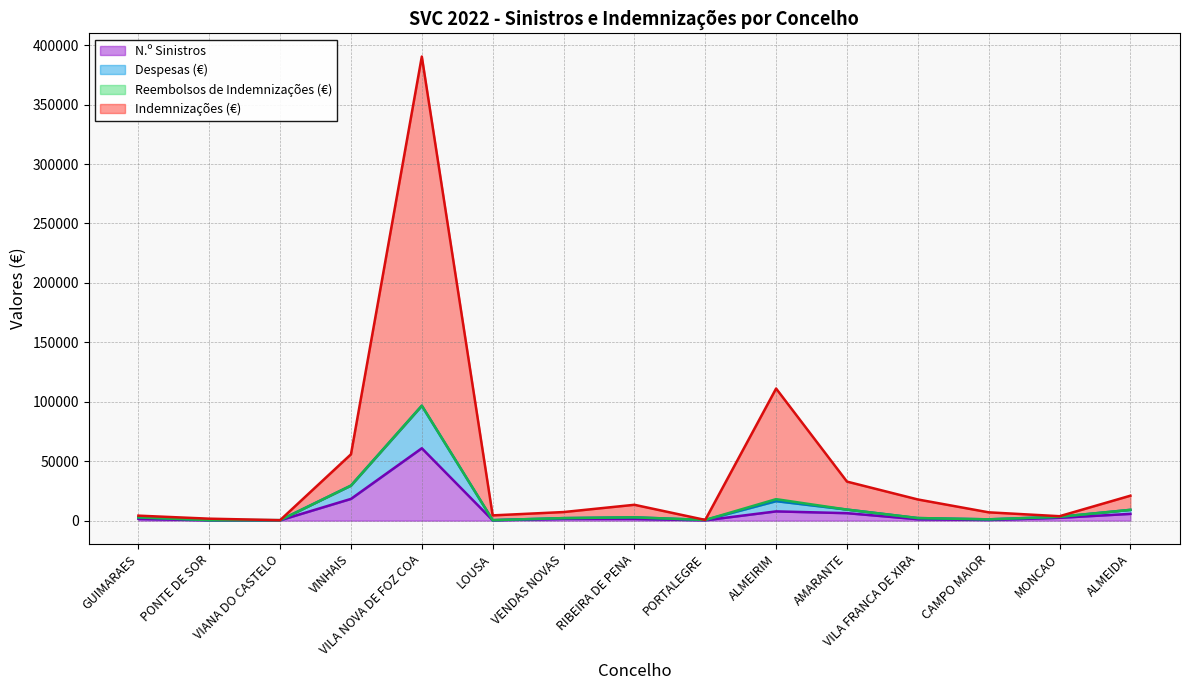

What is the difference between the Despesas (€) values at PORTALEGRE and GUIMARAES?

2160.8